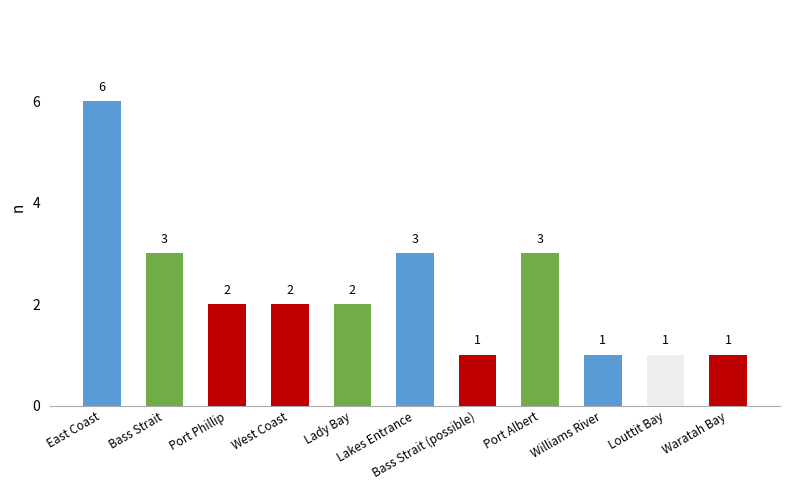

What is the label of the 6th bar from the left?

Lakes Entrance